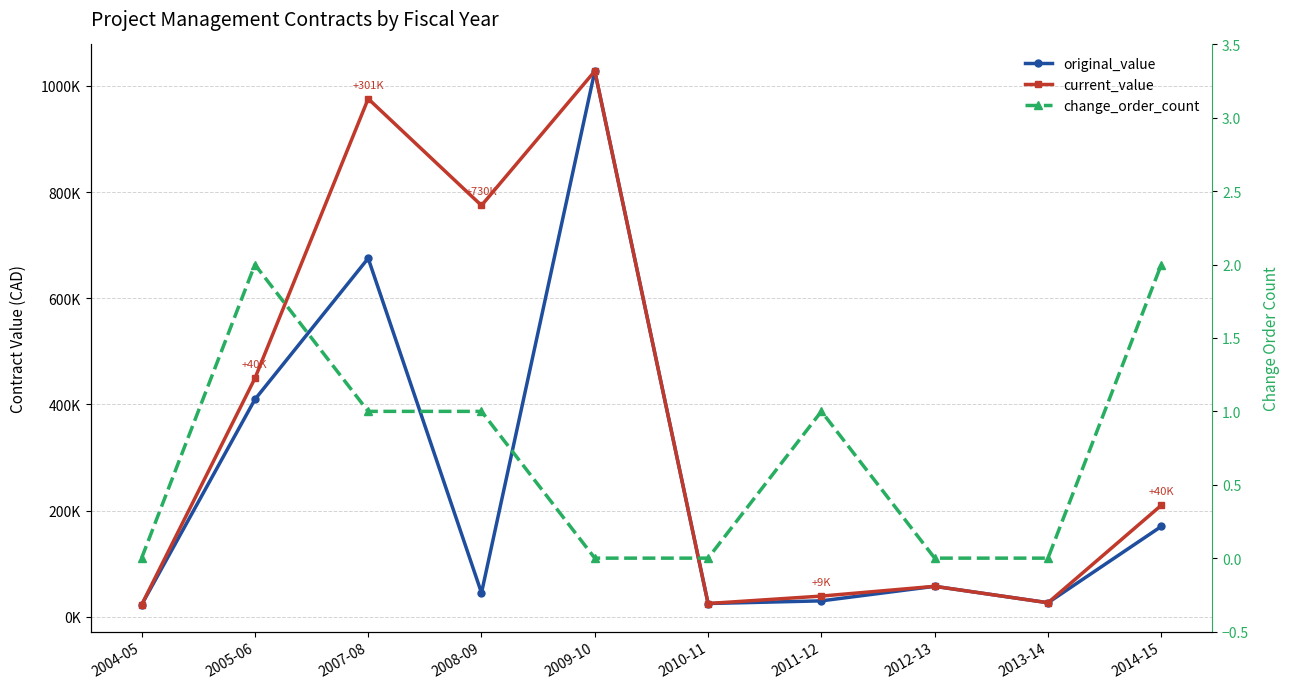

What position from the right is 2010-11?

5